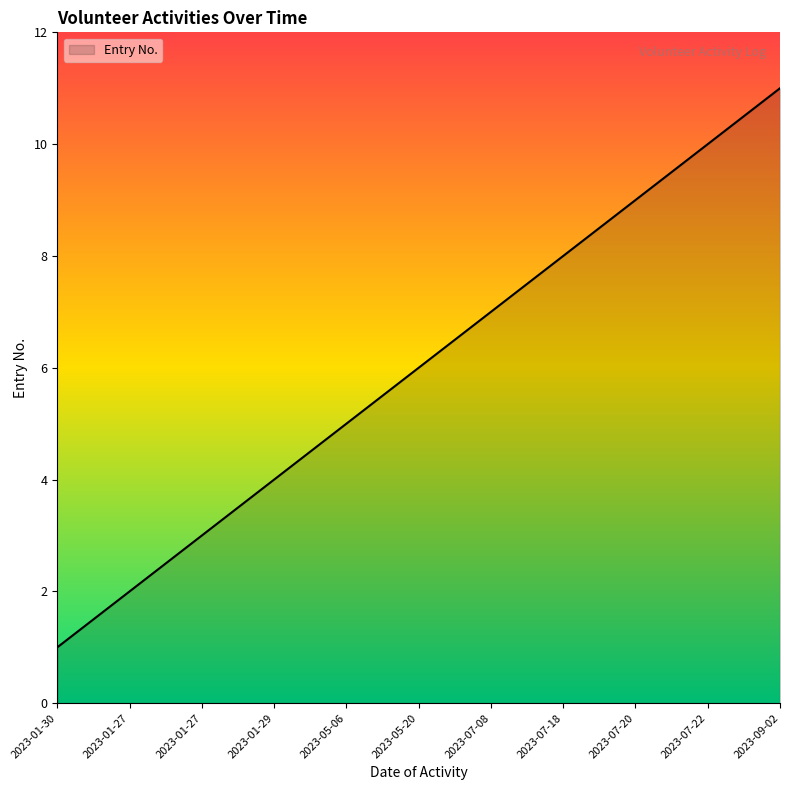

What is the maximum value shown in the chart?

11